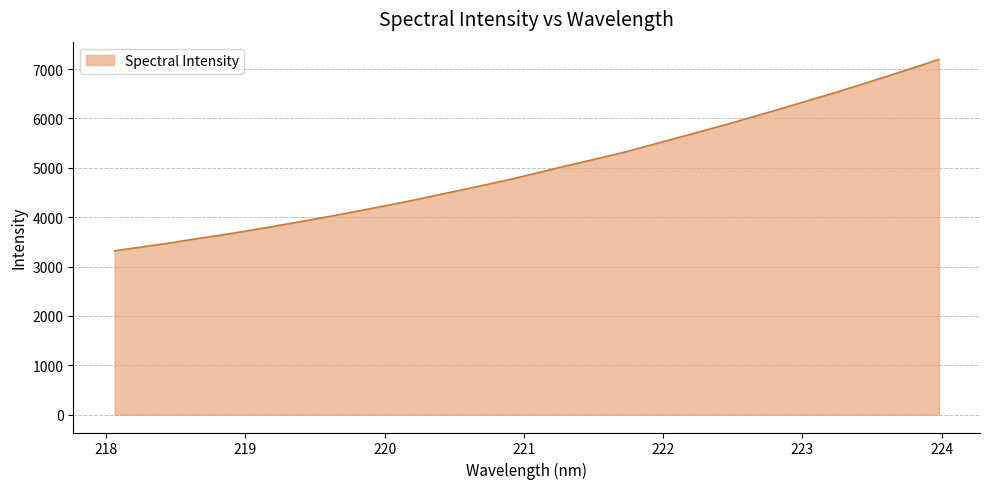

What is the difference between the maximum and minimum values?

3875.6